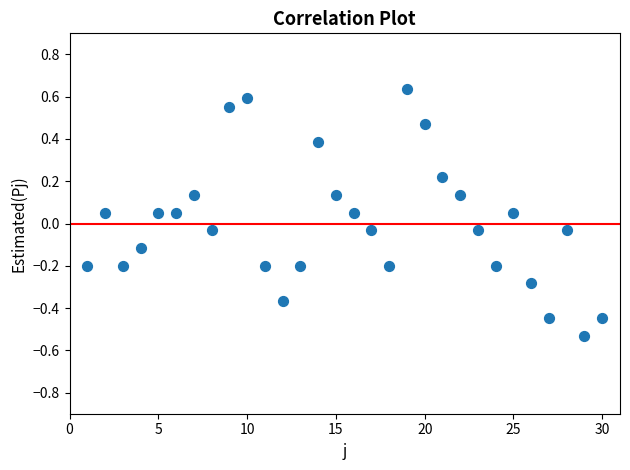

What is the range of X values (max minus min)?

29.0